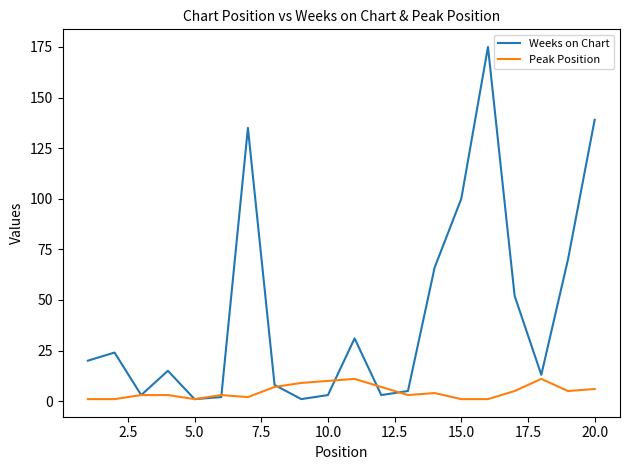

Which series has the widest spread of values?

Weeks on Chart